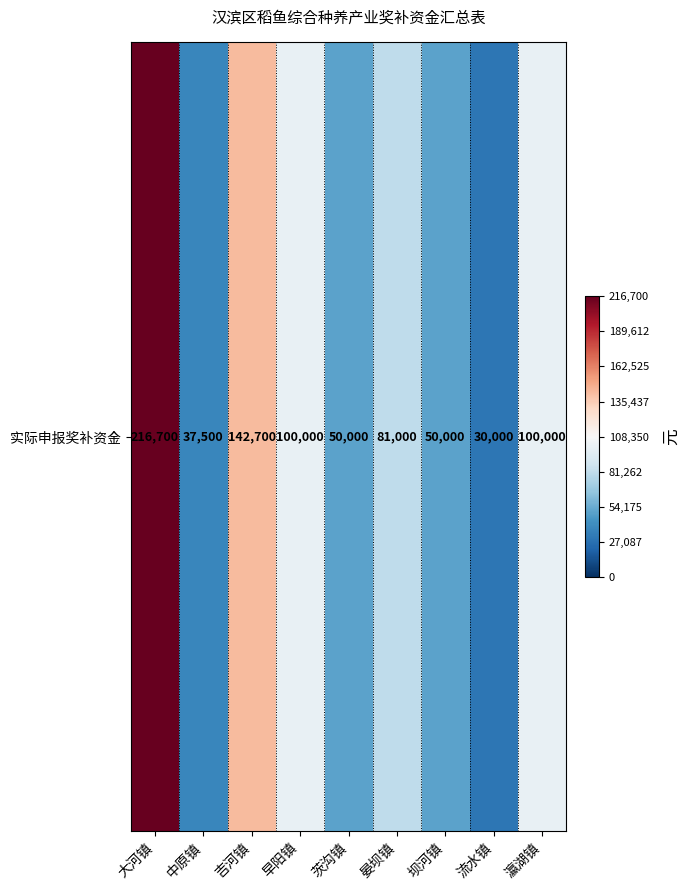

List the labels in order of value, smallest first.

流水镇, 中原镇, 茨沟镇, 坝河镇, 晏坝镇, 早阳镇, 瀛湖镇, 吉河镇, 大河镇